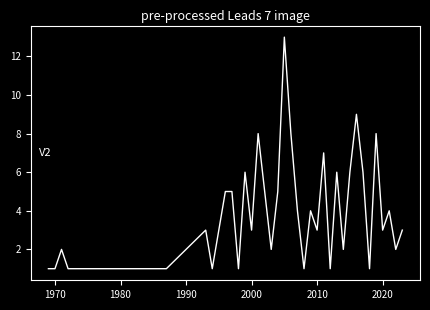

Reading right to left, extract all data points from this chart.

3	2	4	3	8	1	6	9	6	2	6	1	7	3	4	1	4	8	13	5	2	5	8	3	6	1	5	5	3	1	3	1	1	1	1	1	2	1	1